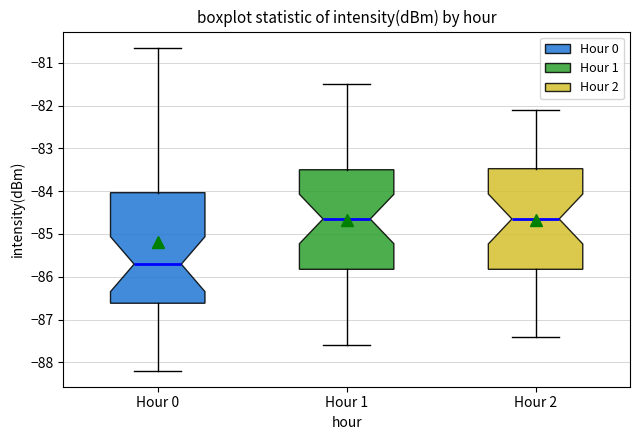

Reading left to right, transcribe this box plot: for each box, give where its median line is, the range the box spans, and where its two whiskers end, as read against the y-axis. The values are not printed on the chart, so give them approximately, as read against the axis.

Hour 0: median -85.7, box -86.6 to -84.0, whiskers -88.2 to -80.6
Hour 1: median -84.6, box -85.8 to -83.5, whiskers -87.6 to -81.5
Hour 2: median -84.6, box -85.8 to -83.5, whiskers -87.4 to -82.1